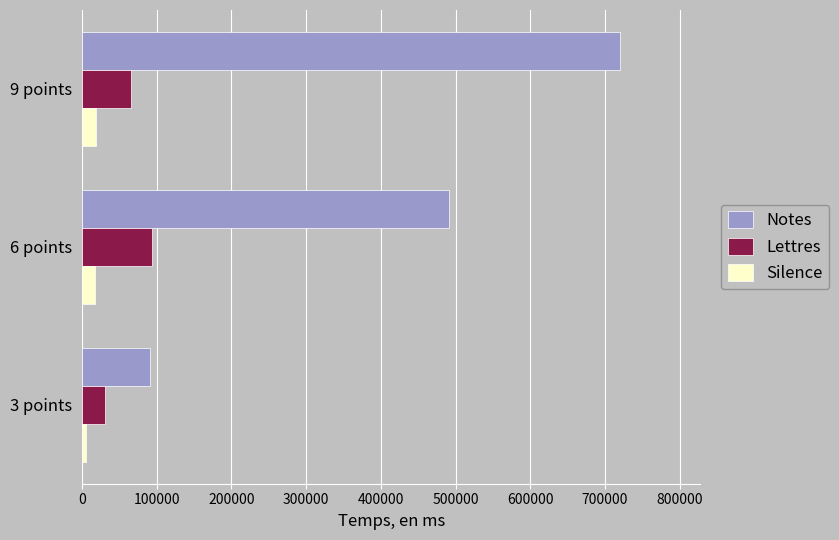

Is the value of Silence at 3 points greater than the value of Lettres at 3 points?

No